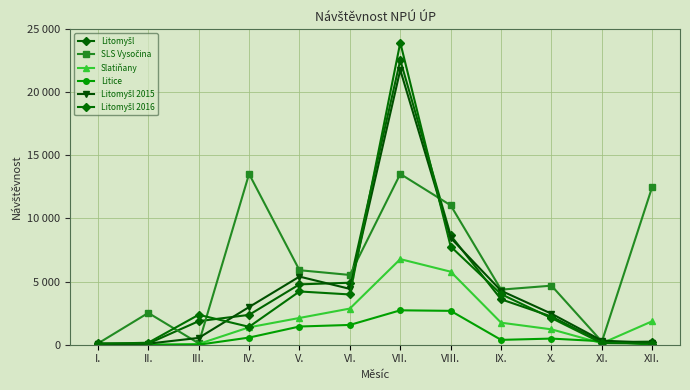

Where is Slatiňany nearest to the value 3389?

VI.